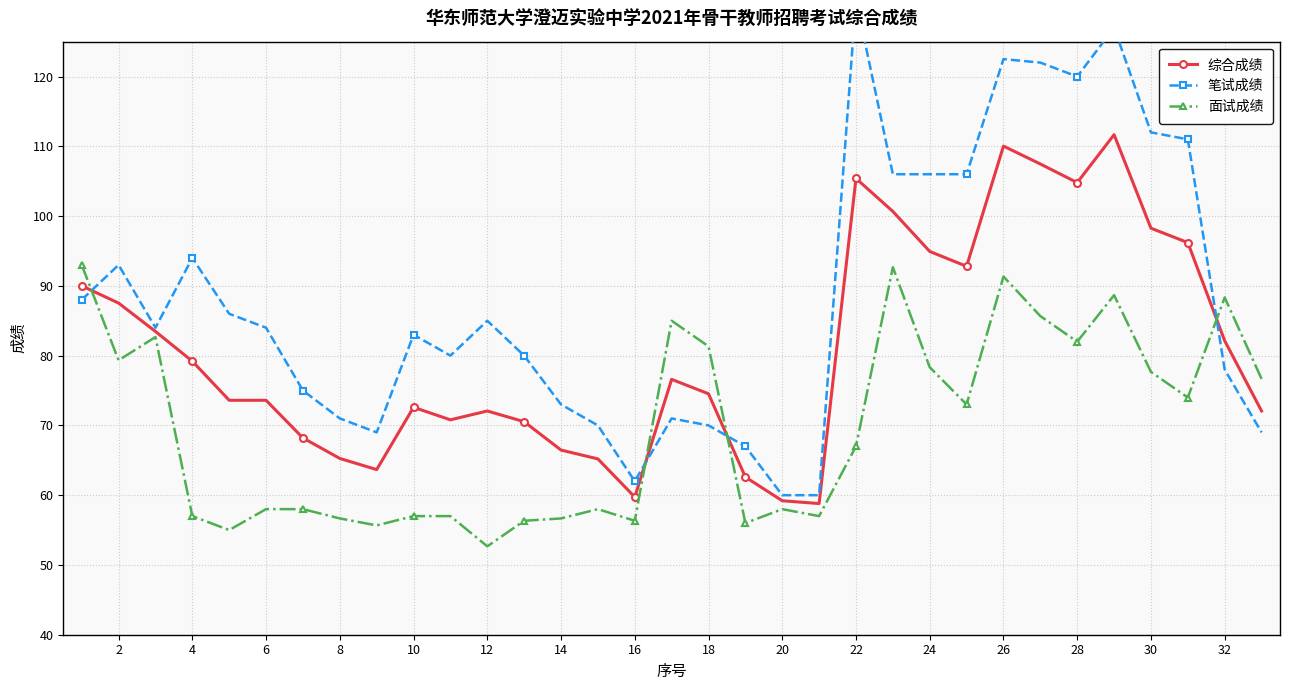

In 面试成绩, how many points are higher than both neighbors (excluding endpoints)?

8